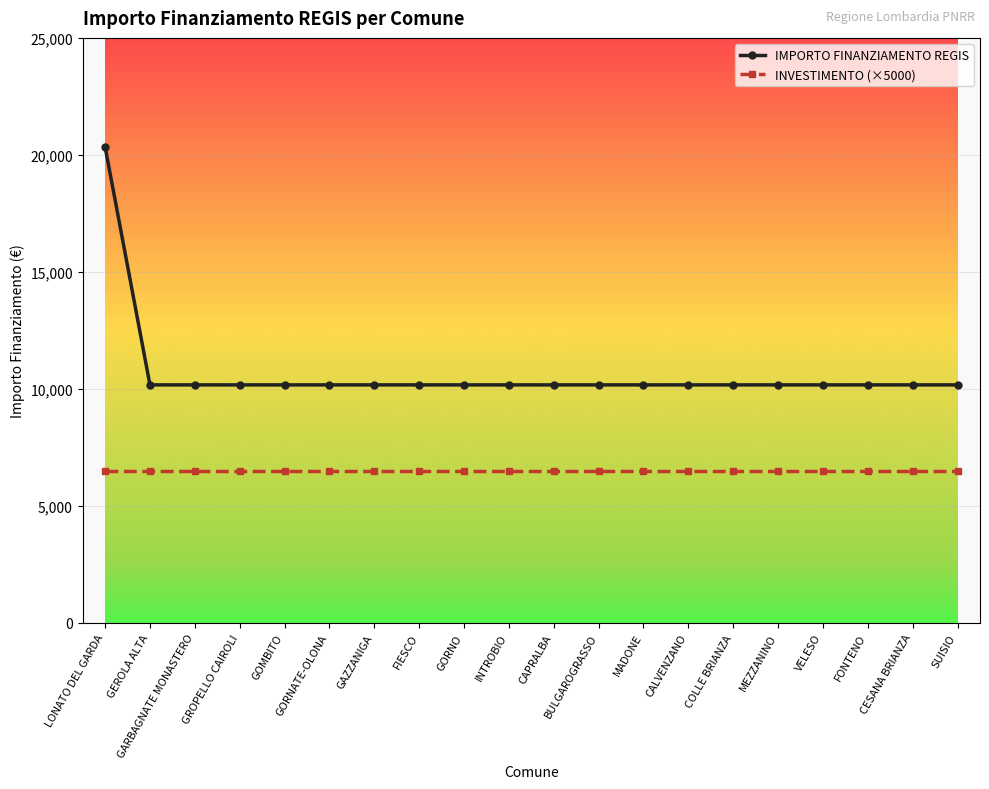

Reading left to right, transcribe all the data shown in this chart.

IMPORTO FINANZIAMENTO REGIS: LONATO DEL GARDA=20344	GEROLA ALTA=10172	GARBAGNATE MONASTERO=10172	GROPELLO CAIROLI=10172	GOMBITO=10172	GORNATE-OLONA=10172	GAZZANIGA=10172	FIESCO=10172	GORNO=10172	INTROBIO=10172	CAPRALBA=10172	BULGAROGRASSO=10172	MADONE=10172	CALVENZANO=10172	COLLE BRIANZA=10172	MEZZANINO=10172	VELESO=10172	FONTENO=10172	CESANA BRIANZA=10172	SUISIO=10172
INVESTIMENTO (×5000): LONATO DEL GARDA=6500	GEROLA ALTA=6500	GARBAGNATE MONASTERO=6500	GROPELLO CAIROLI=6500	GOMBITO=6500	GORNATE-OLONA=6500	GAZZANIGA=6500	FIESCO=6500	GORNO=6500	INTROBIO=6500	CAPRALBA=6500	BULGAROGRASSO=6500	MADONE=6500	CALVENZANO=6500	COLLE BRIANZA=6500	MEZZANINO=6500	VELESO=6500	FONTENO=6500	CESANA BRIANZA=6500	SUISIO=6500